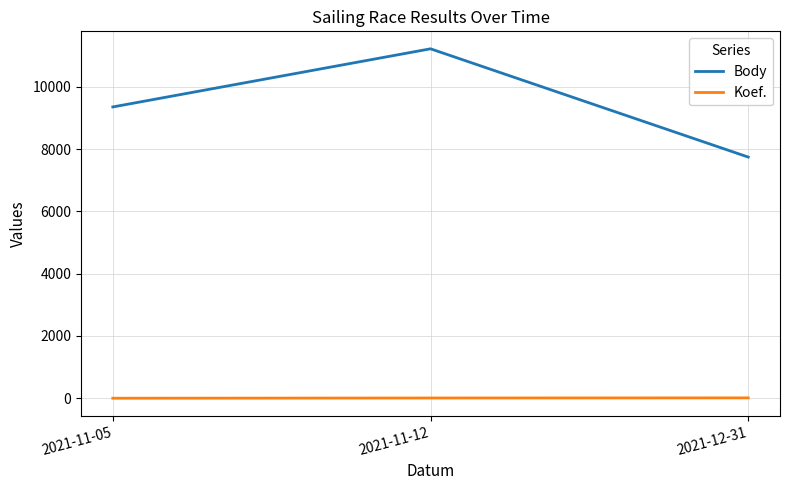

What is the maximum value for Koef.?

12